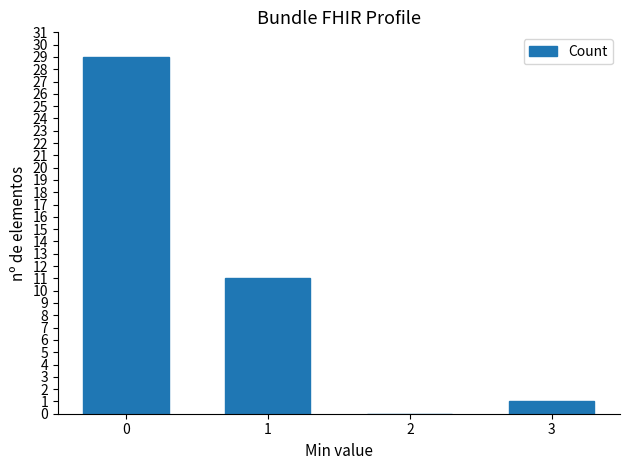

How many data points does each series have?

4